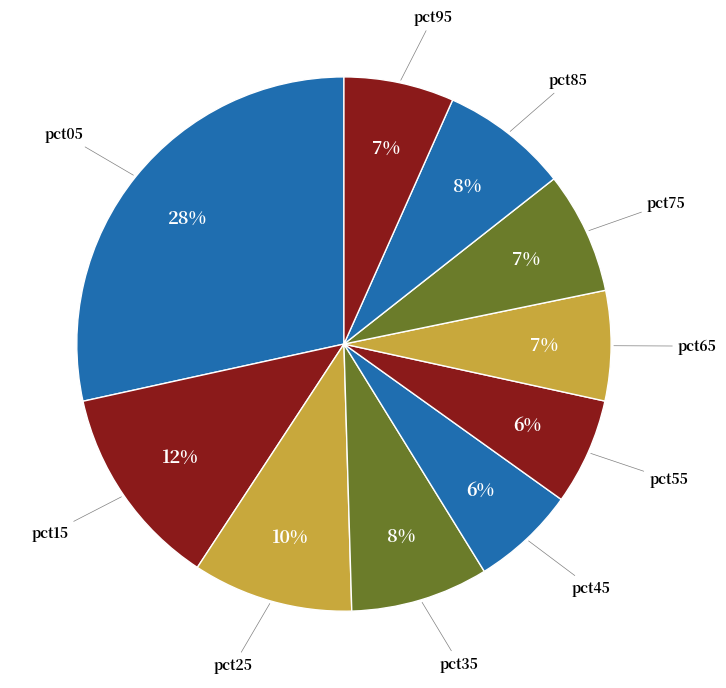

Which category has the biggest portion of the pie?

pct05